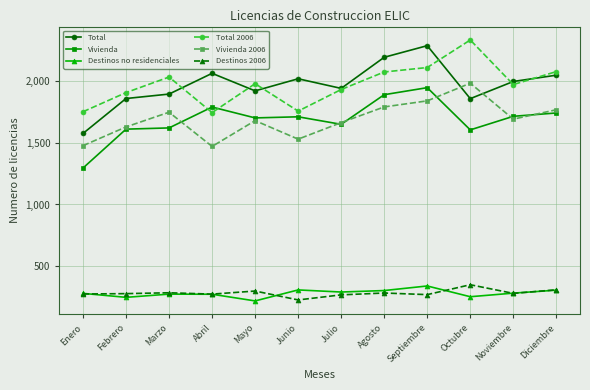

What is the difference between the maximum and minimum values in the Vivienda series?

651